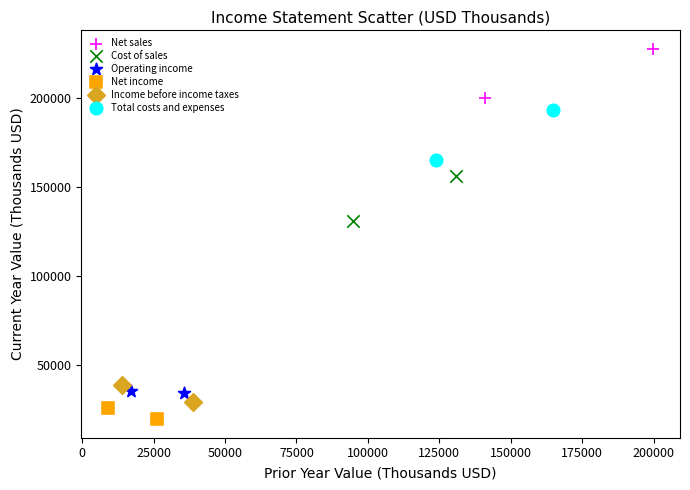

Which series has the widest spread of Y values?

Total costs and expenses